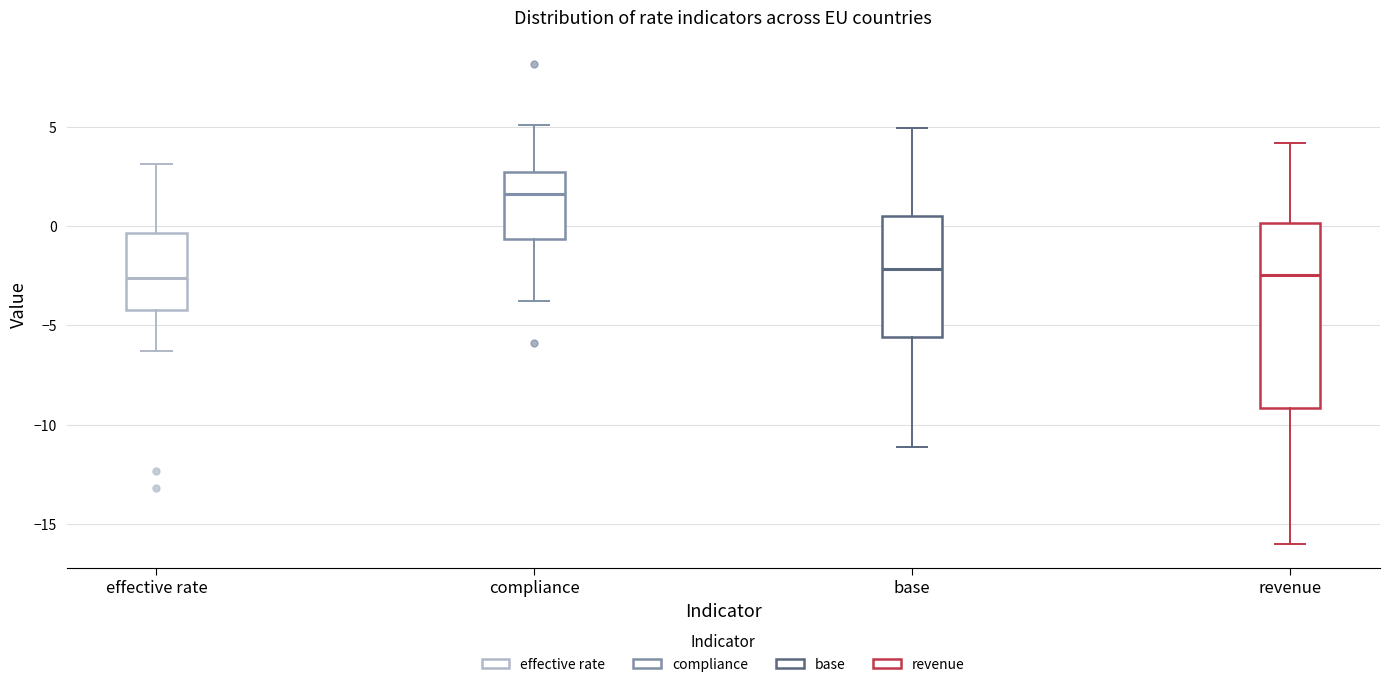

Reading left to right, read every box against the y-axis: the position of its median line, the range the box covers, and the ends of its whiskers. The values are not printed on the chart, so give them approximately, as read against the axis.

effective rate: median -2.5, box -4.0 to -0.5, whiskers -6.5 to 3.0
compliance: median 1.5, box -0.5 to 2.5, whiskers -4.0 to 5.0
base: median -2.0, box -5.5 to 0.5, whiskers -11.0 to 5.0
revenue: median -2.5, box -9.0 to 0.0, whiskers -16.0 to 4.0